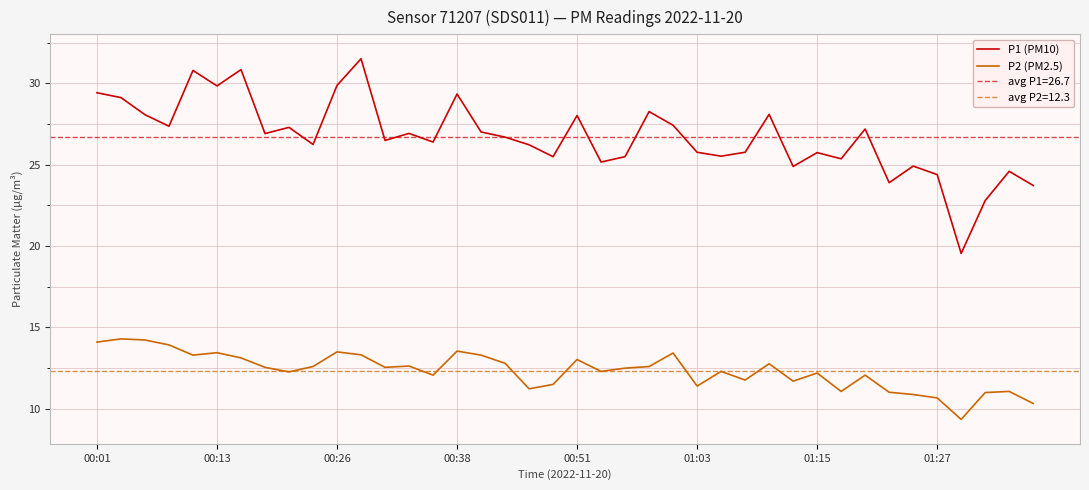

Does the chart display data point markers on the line(s)?

No